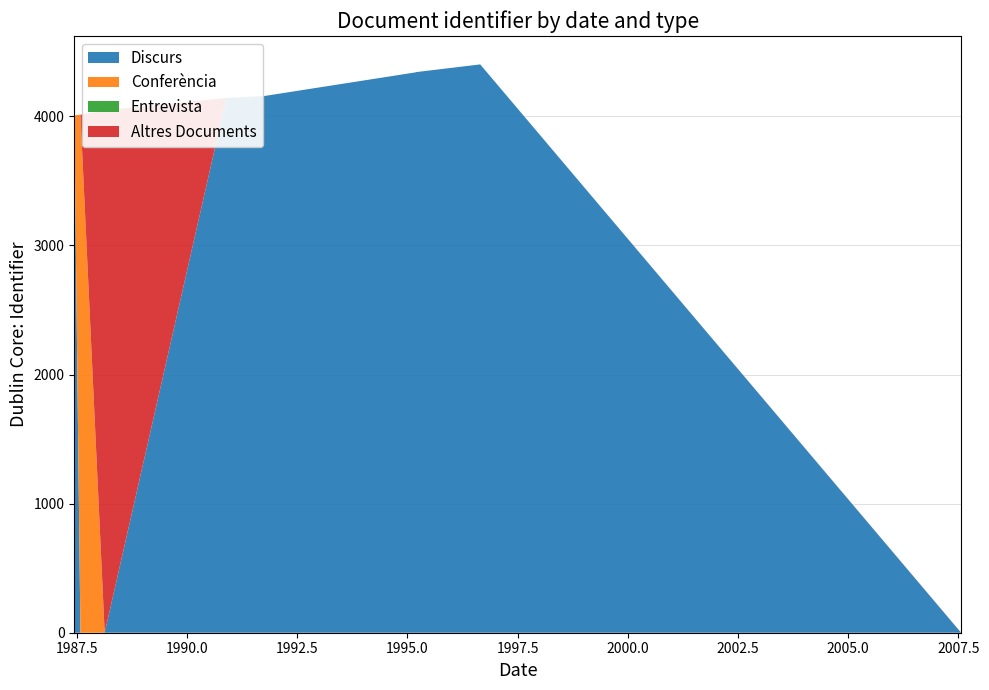

Reading left to right, list all the values displayed in this chart.

Discurs: 4007	0	0	4142	4157	4340	4341	4342	4402	0
Conferència: 0	4012	0	0	0	0	0	0	0	0
Entrevista: 0	0	0	0	0	0	0	0	0	0
Altres Documents: 0	0	4045	0	0	0	0	0	0	1